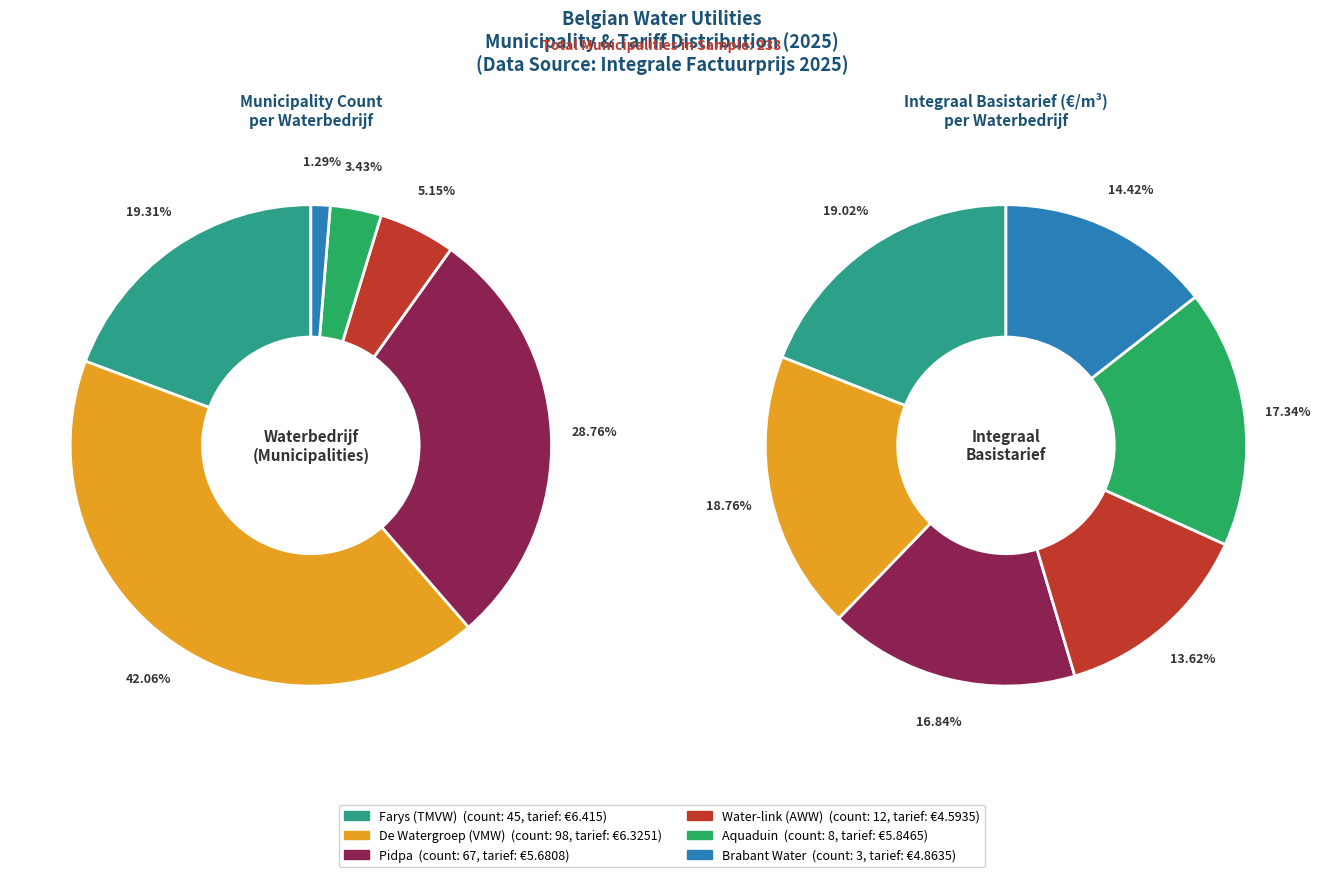

True or false: De Watergroep (VMW) accounts for 6% of the total.

False